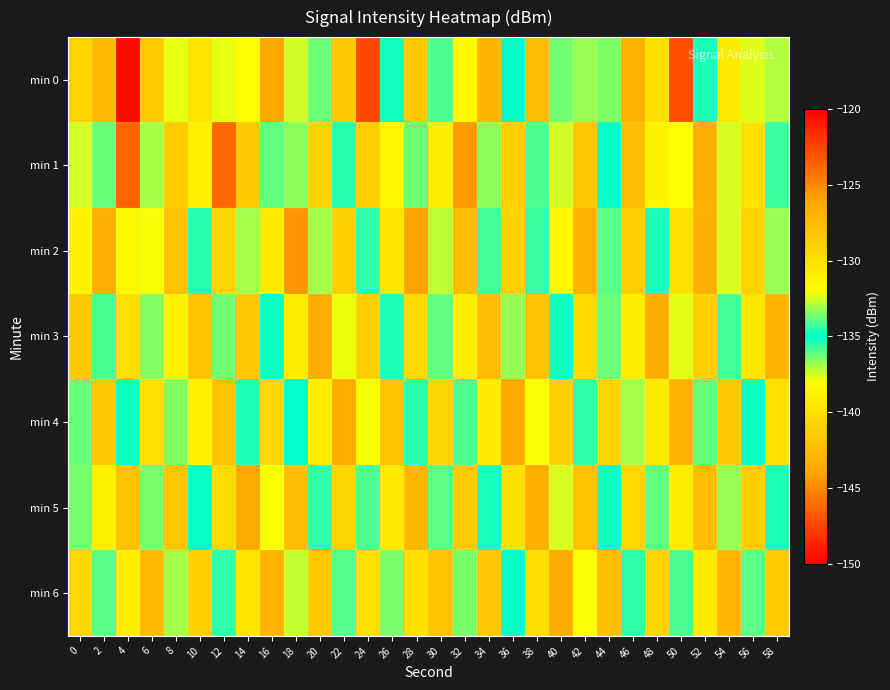

What is the spread (max minus min) of values at 52?

7.9